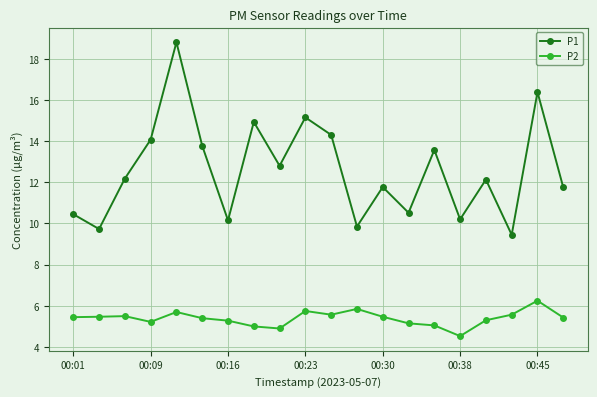

Which series has the largest range (max minus min)?

P1